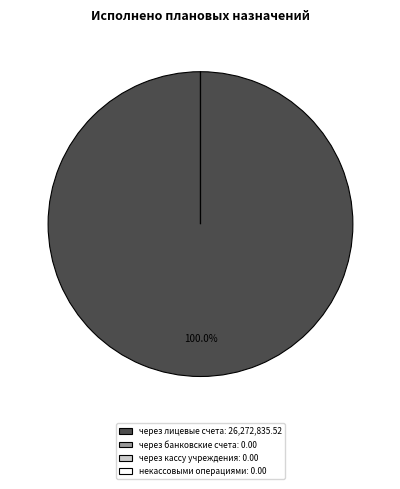

Is there a majority slice in this chart?

Yes